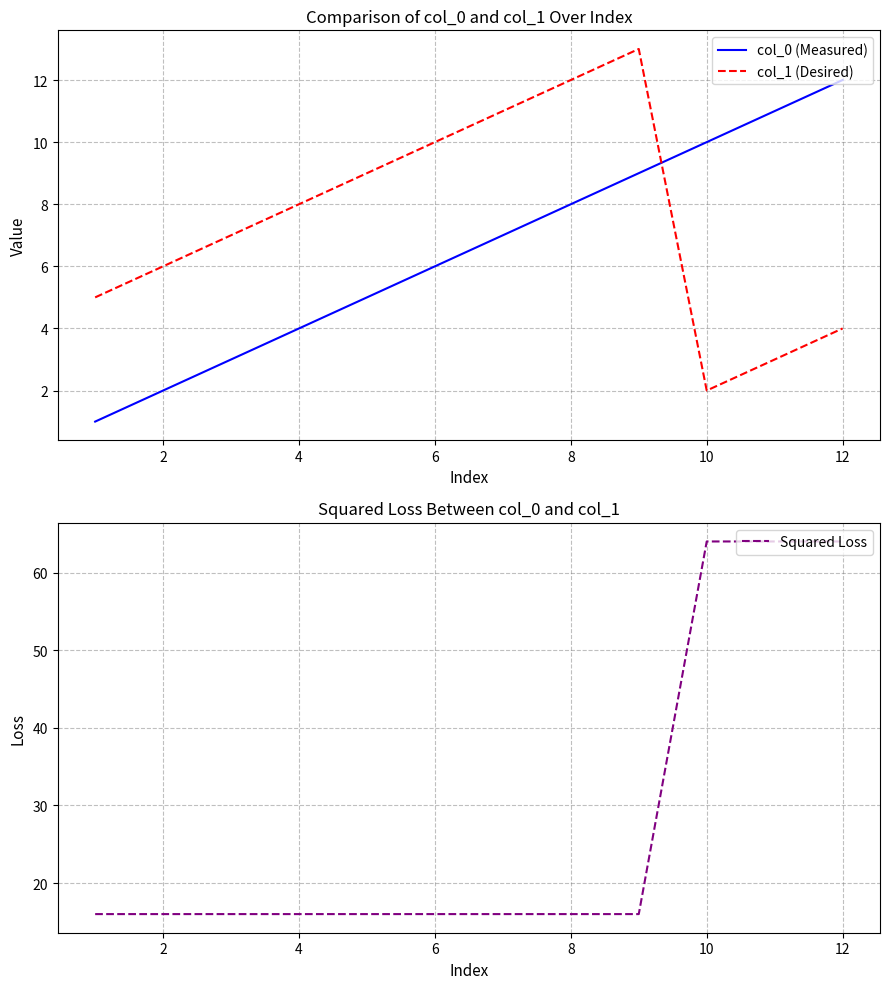

Is it true that col_1 (Desired) equals 4 at 12?

True